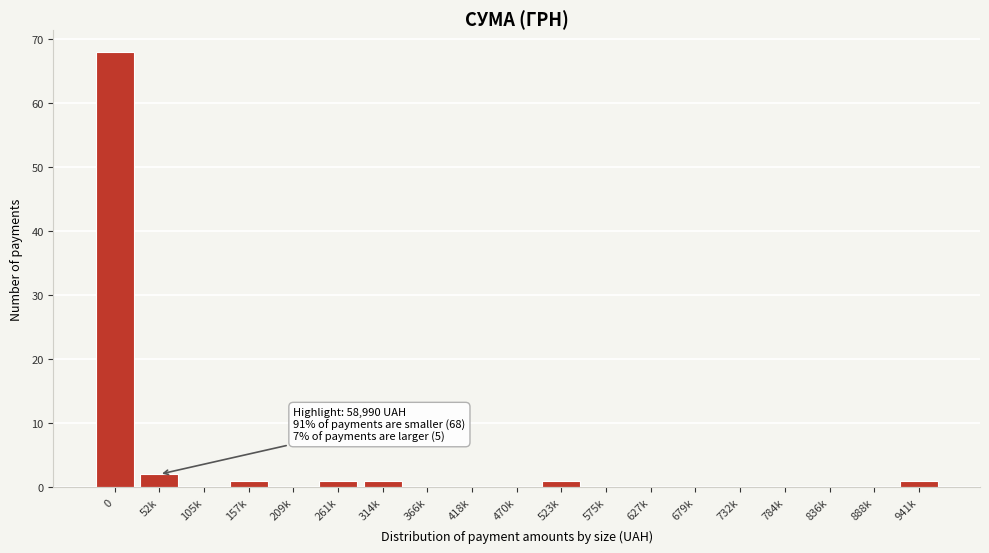

Reading left to right, extract all data points from this chart.

0=68	52k=2	105k=0	157k=1	209k=0	261k=1	314k=1	366k=0	418k=0	470k=0	523k=1	575k=0	627k=0	679k=0	732k=0	784k=0	836k=0	888k=0	941k=1